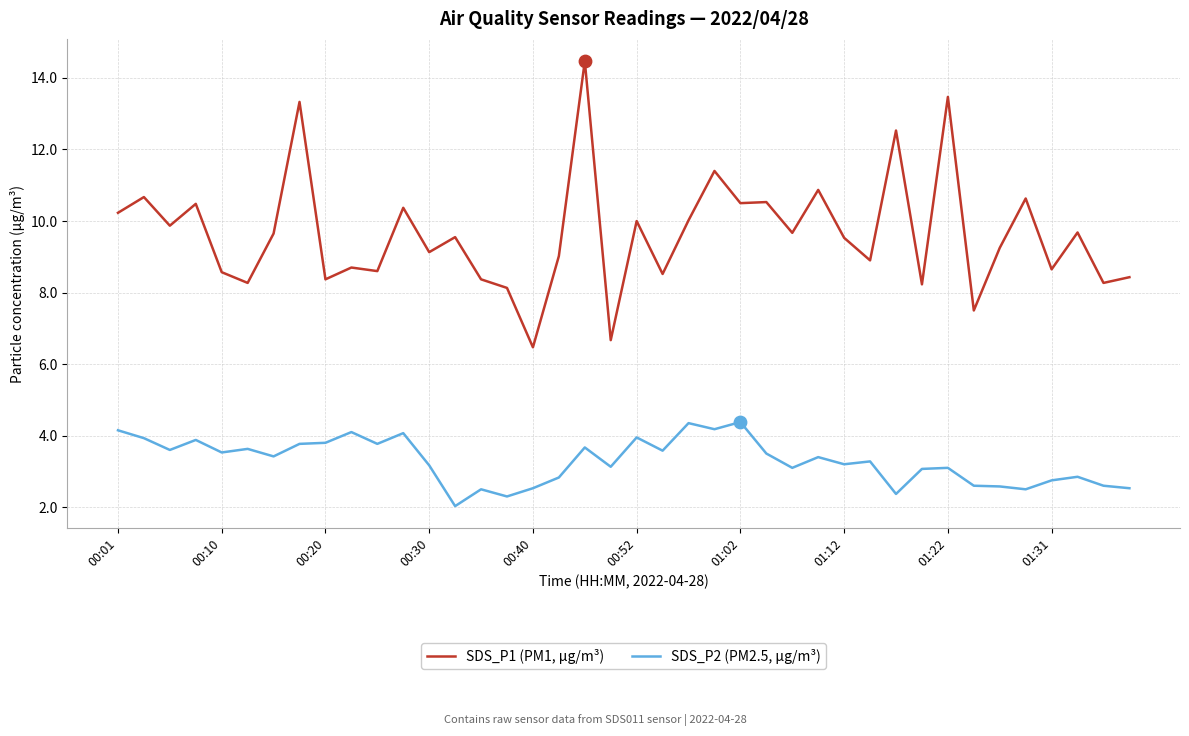

Which series has the largest total across all categories?

SDS_P1 (PM1, µg/m³)